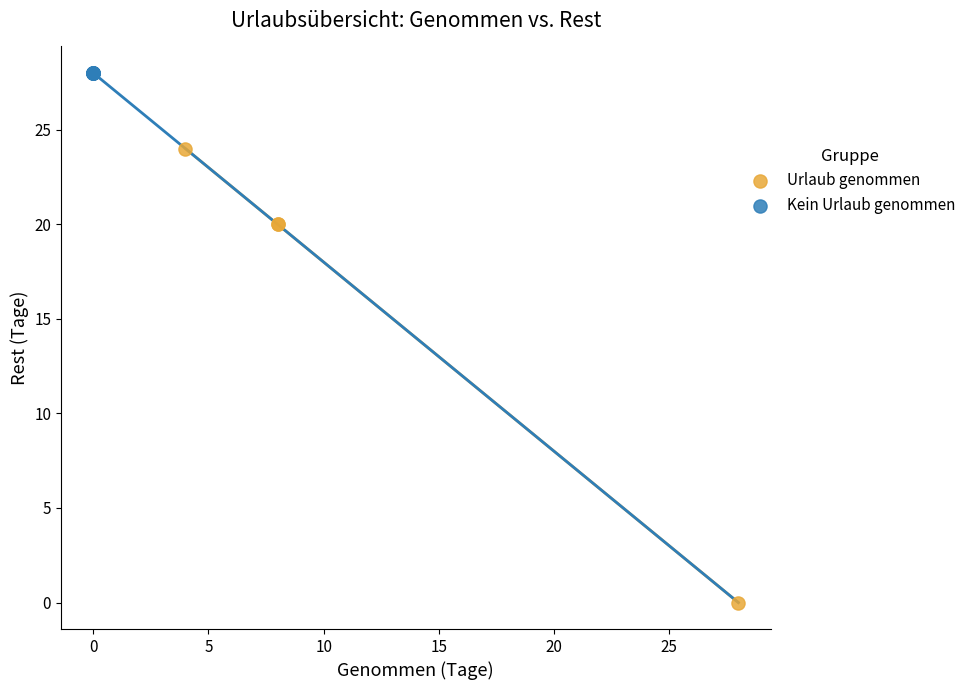

Which series reaches the maximum Y coordinate?

Kein Urlaub genommen